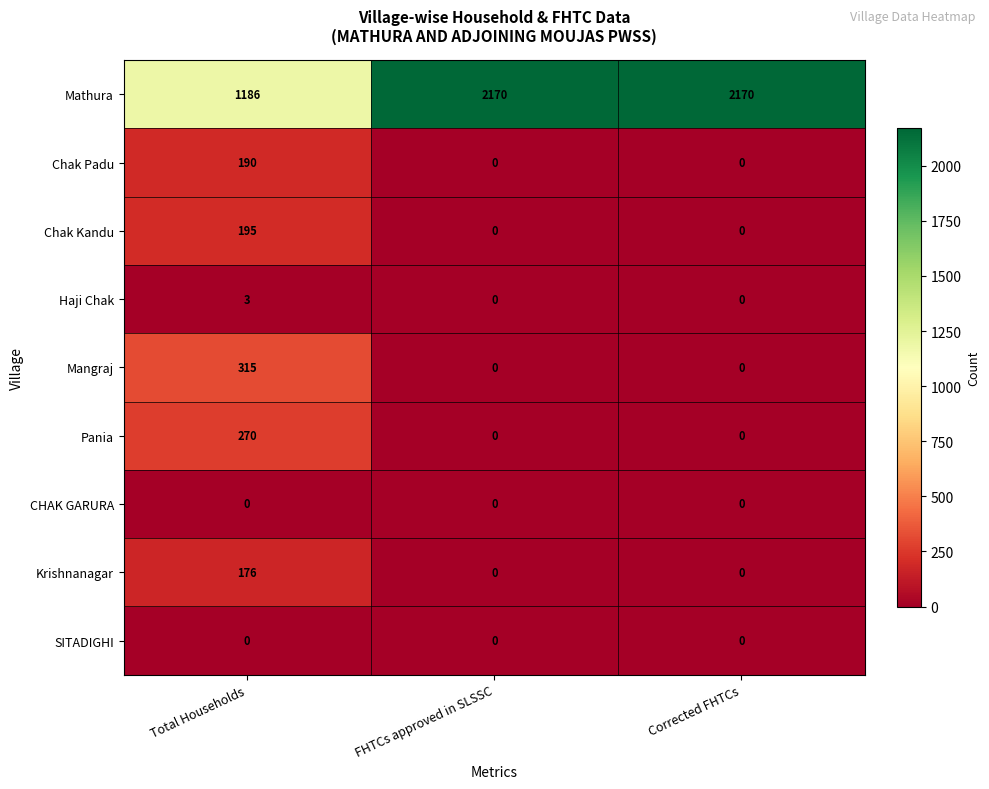

What is the spread (max minus min) of values at Corrected FHTCs?

2170